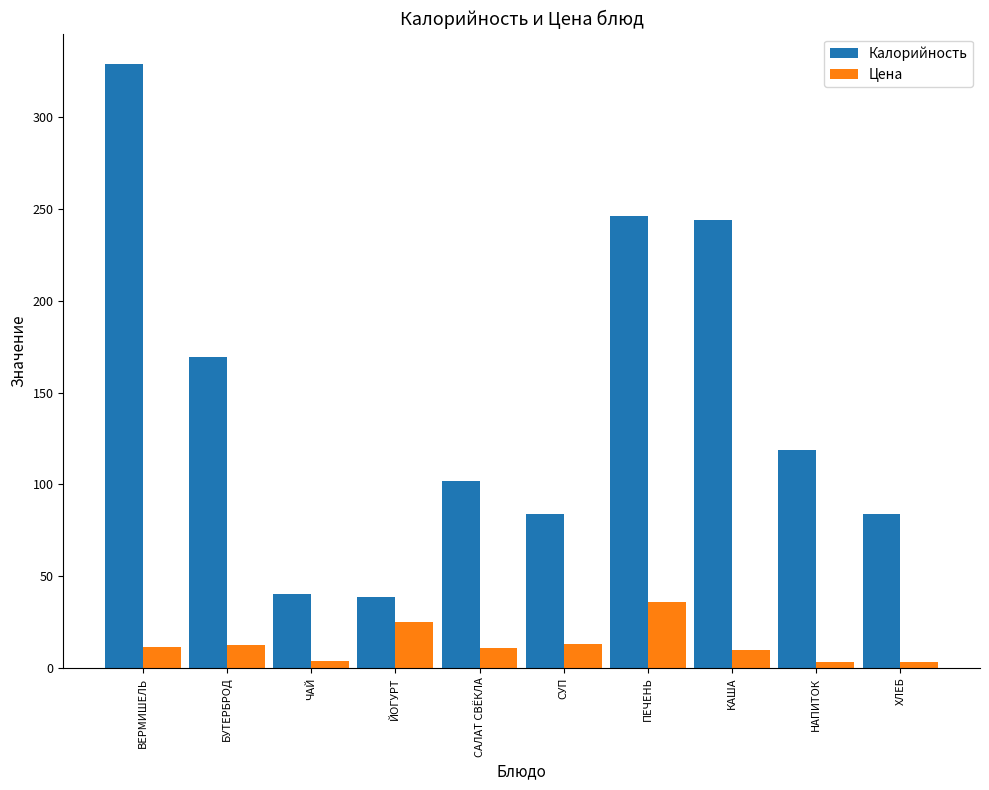

Rank the series at СУП from highest to lowest value.

Калорийность, Цена